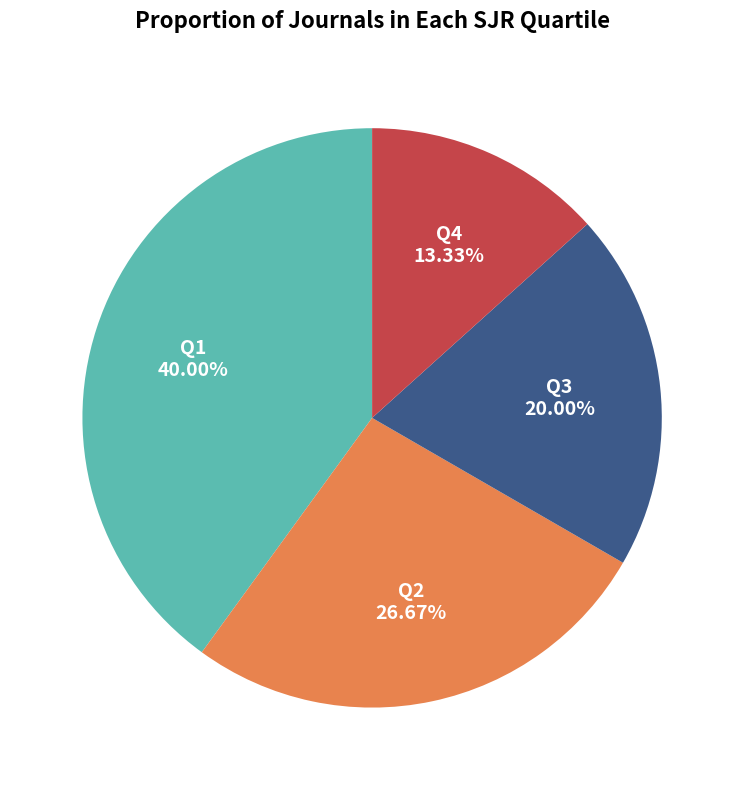

Is there any slice that represents more than half of the pie?

No